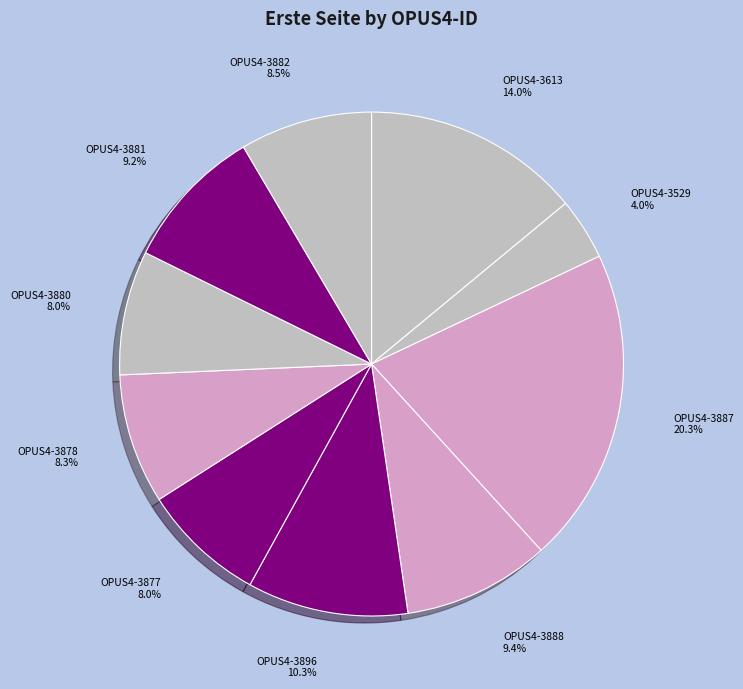

Is there a majority slice in this chart?

No